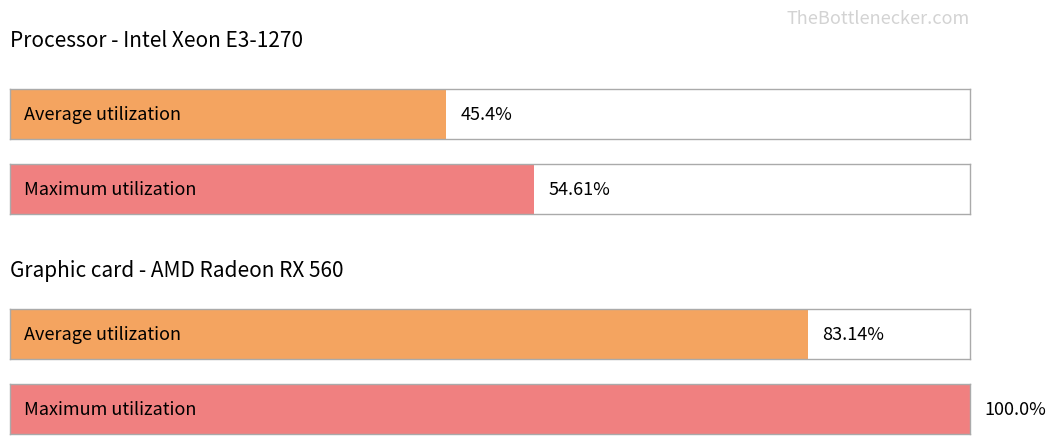

How many bars are there in each group?

2